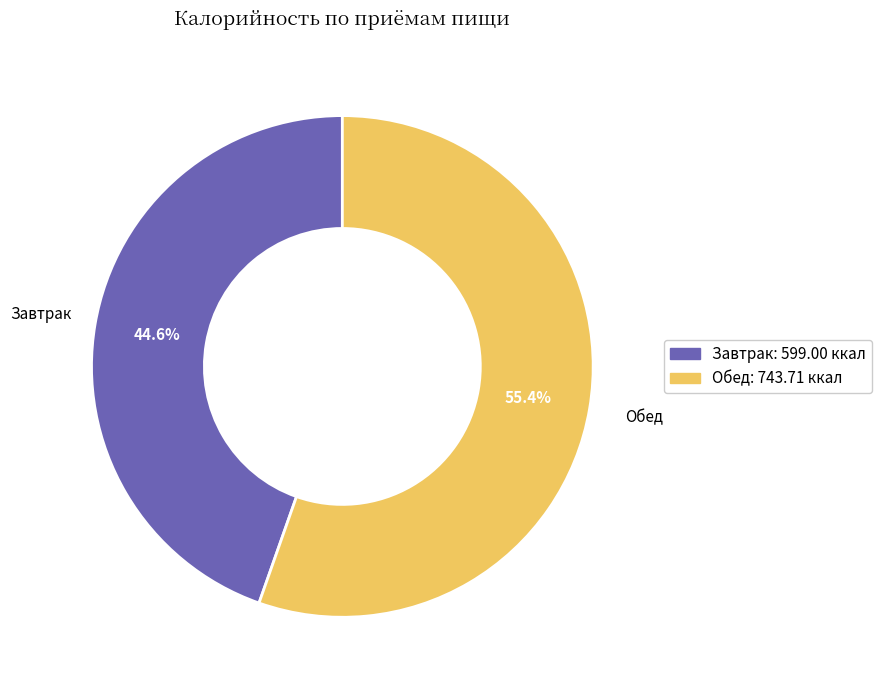

Which has a higher value, Завтрак or Обед?

Обед